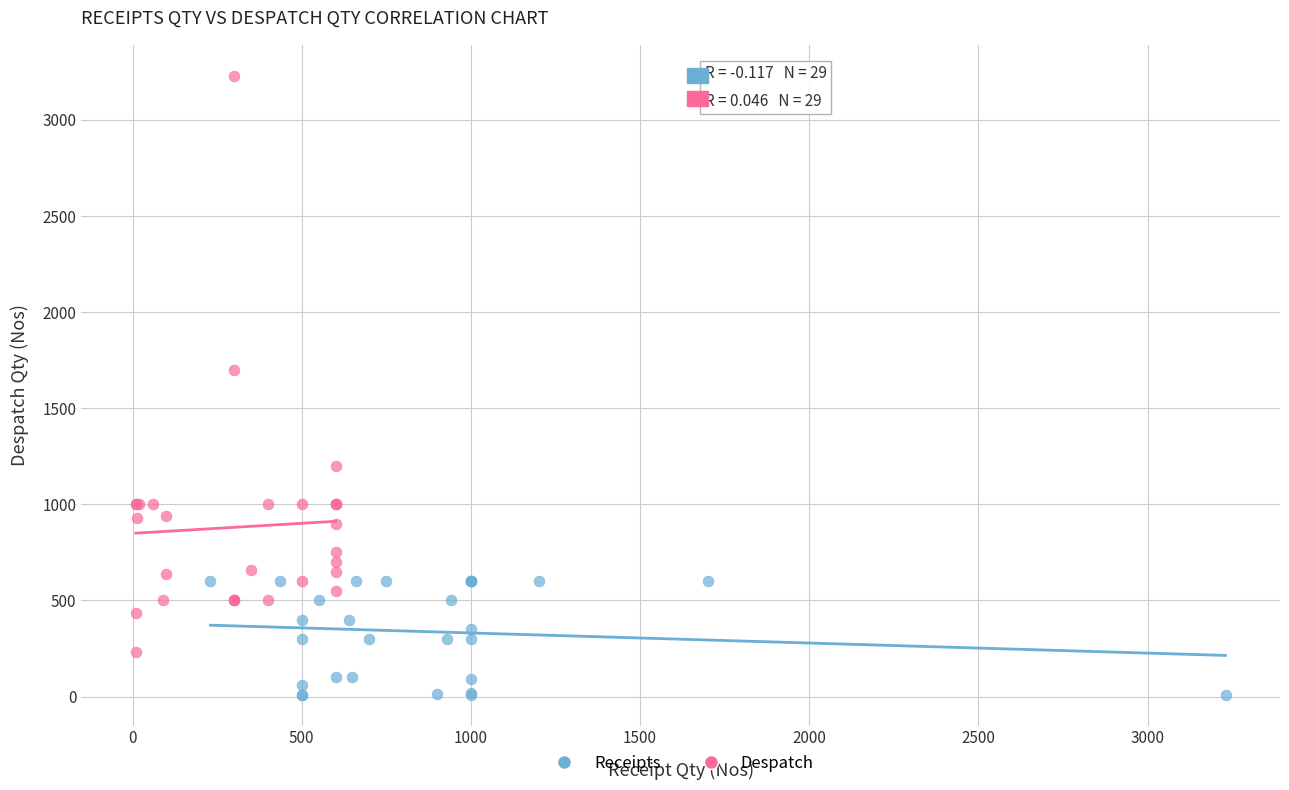

Which series has the widest spread of Y values?

Despatch